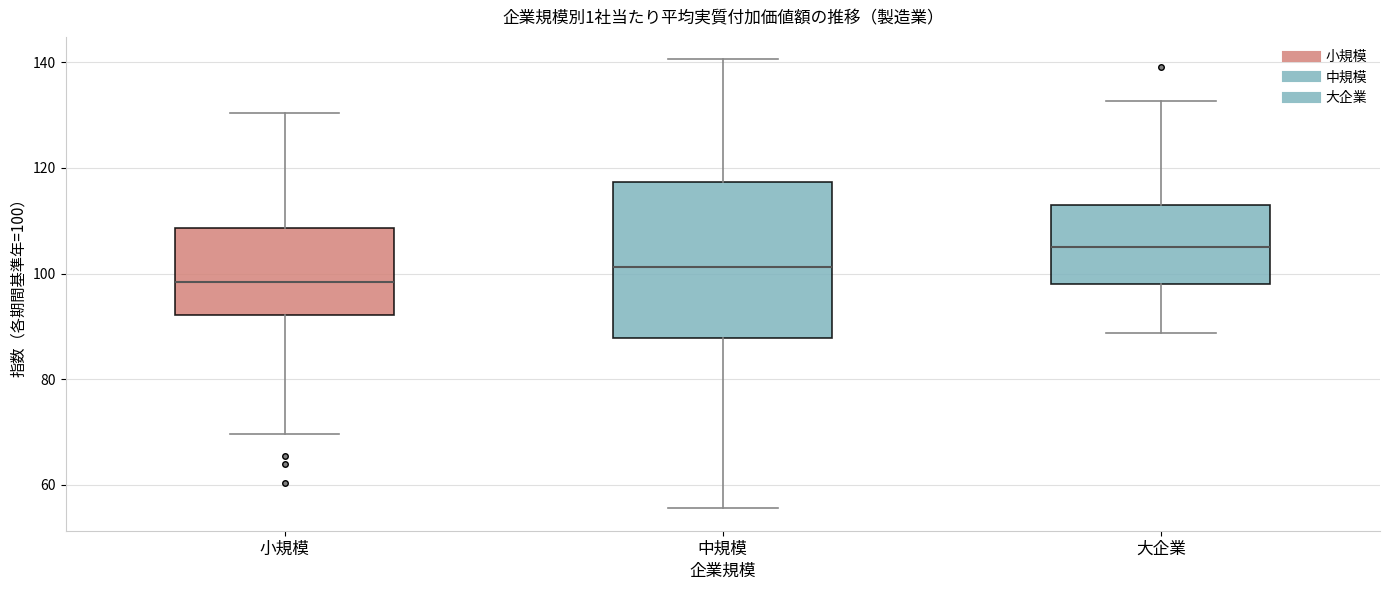

Reading left to right, read every box against the y-axis: the position of its median line, the range the box covers, and the ends of its whiskers. The values are not printed on the chart, so give them approximately, as read against the axis.

小規模: median 98, box 92 to 108, whiskers 70 to 130
中規模: median 102, box 88 to 118, whiskers 56 to 140
大企業: median 106, box 98 to 112, whiskers 88 to 132